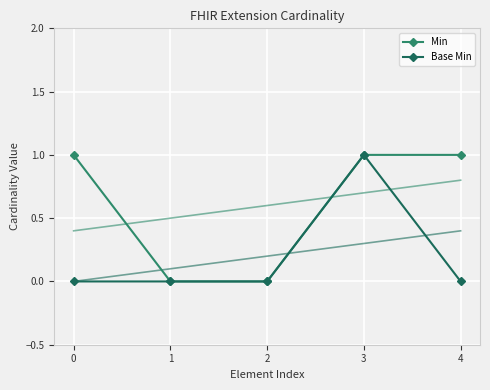

What is the sum of all Min values?

3